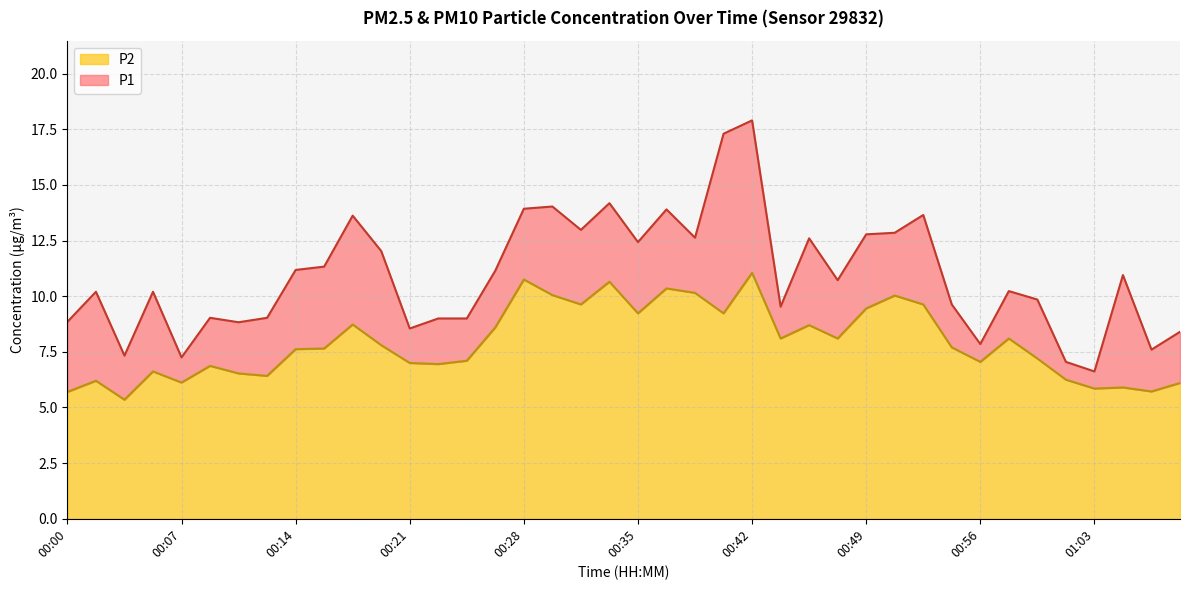

How many lines are shown in the chart?

2